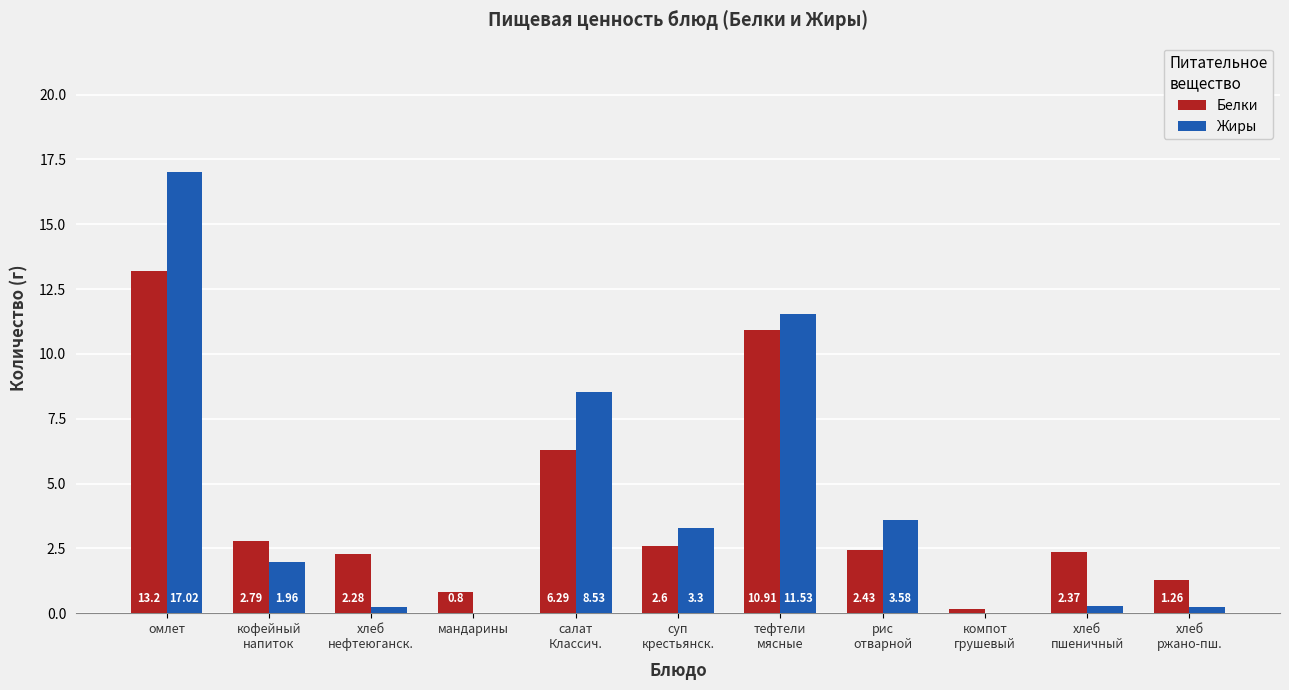

Which series has the largest total across all categories?

Жиры